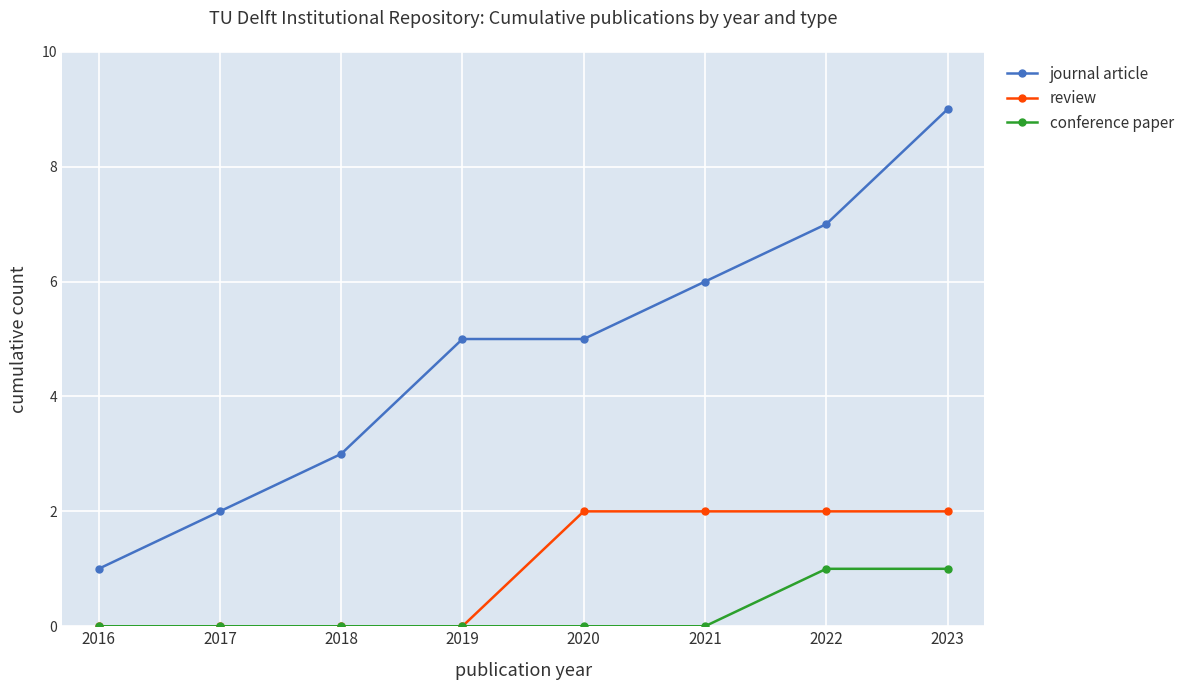

What is the spread (max minus min) of values at 2019?

5